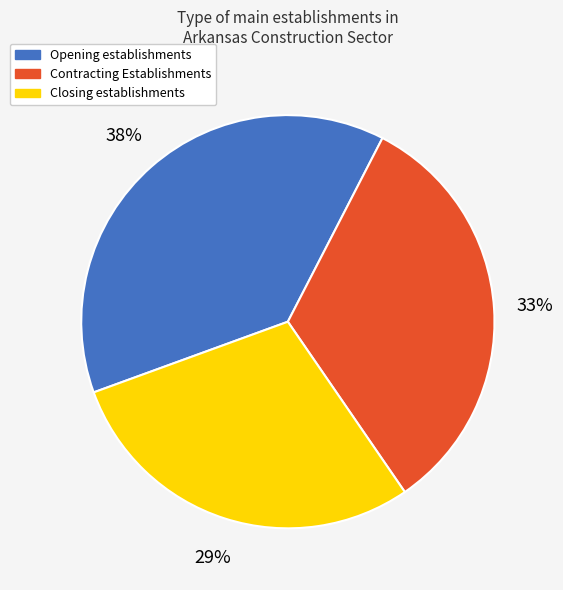

How many segments does this pie chart have?

3